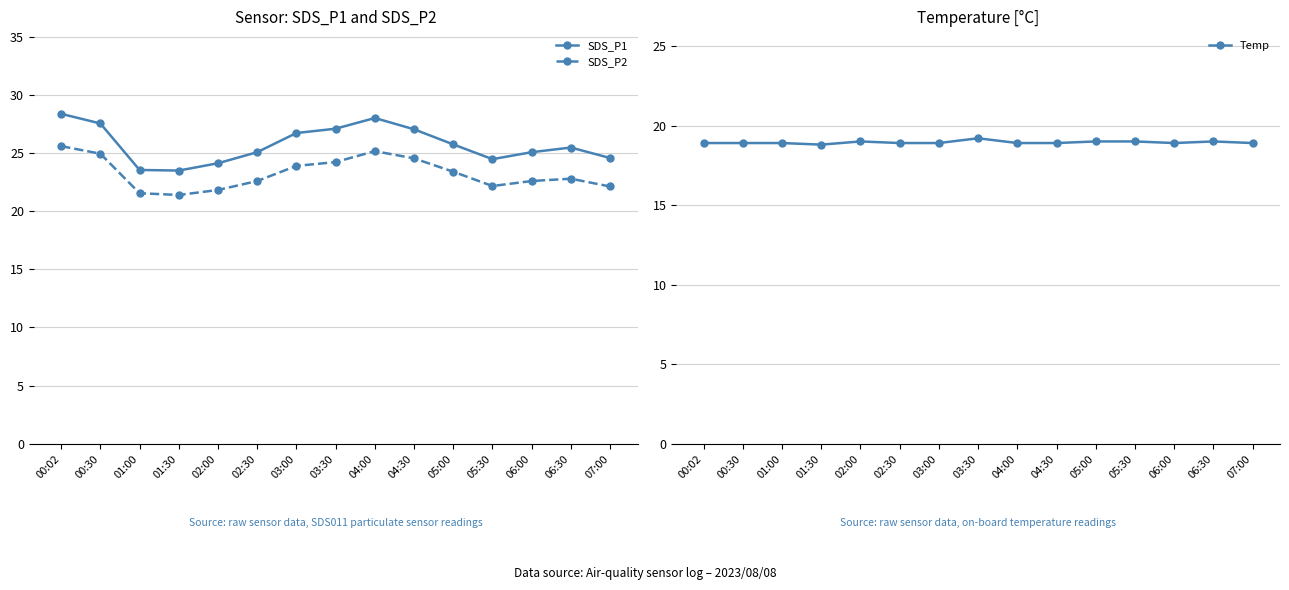

True or false: SDS_P2 and SDS_P1 cross at least once.

False